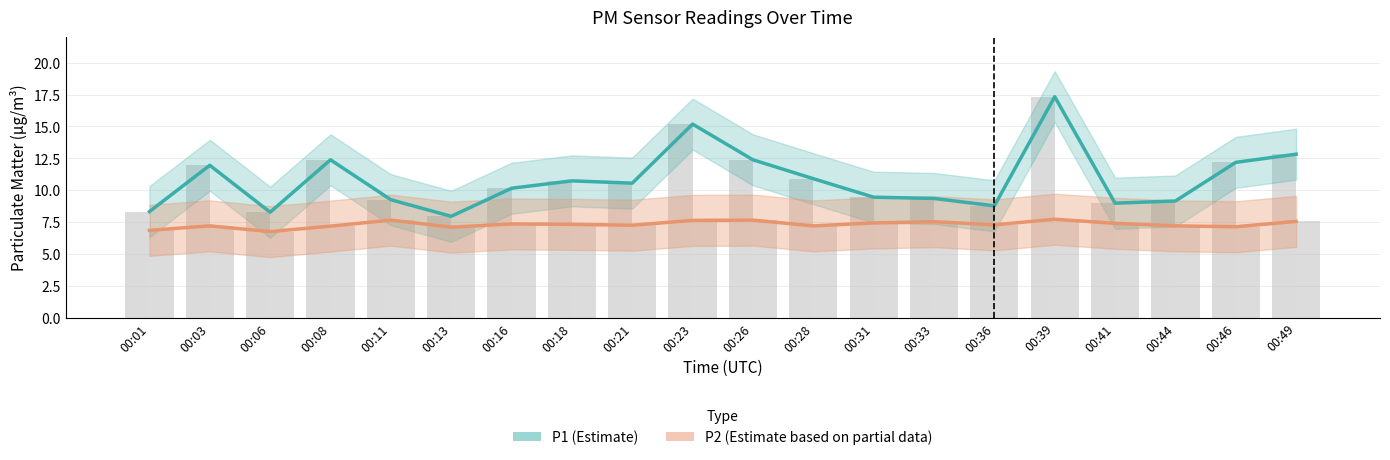

Reading left to right, transcribe all the data shown in this chart.

P1 (PM2.5 estimate): 8.3	11.9	8.3	12.4	9.2	8.0	10.2	10.7	10.6	15.2	12.4	10.9	9.4	9.3	8.8	17.3	9.0	9.2	12.2	12.8
P2 (PM10 estimate): 6.8	7.2	6.8	7.2	7.7	7.1	7.3	7.3	7.2	7.6	7.7	7.2	7.4	7.5	7.3	7.7	7.4	7.2	7.1	7.5